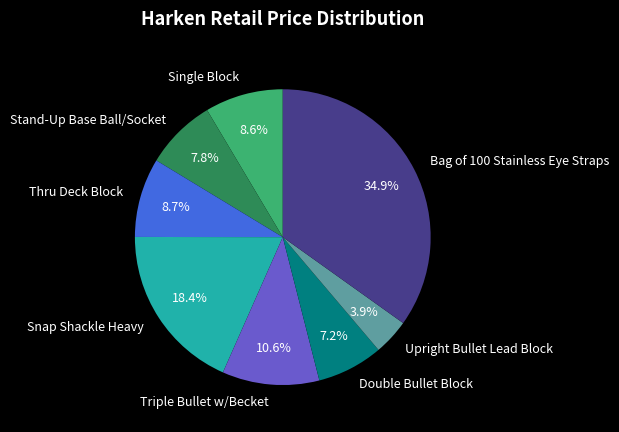

Which category has the smallest portion of the pie?

Upright Bullet Lead Block